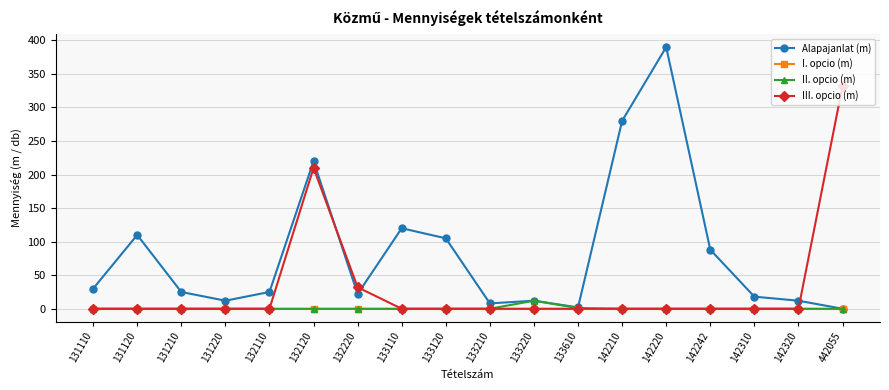

Which label corresponds to the largest value in the chart?

142220